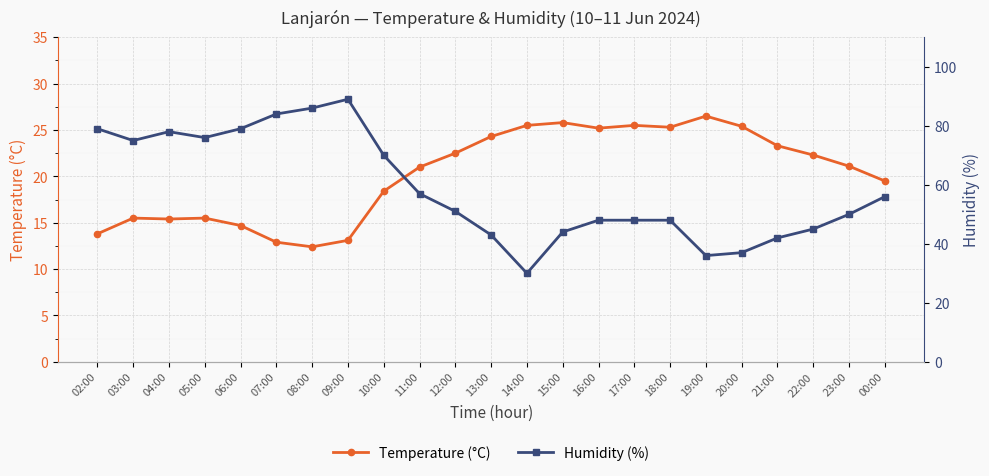

Is it true that Temperature (°C) equals 5.6 at 07:00?

False